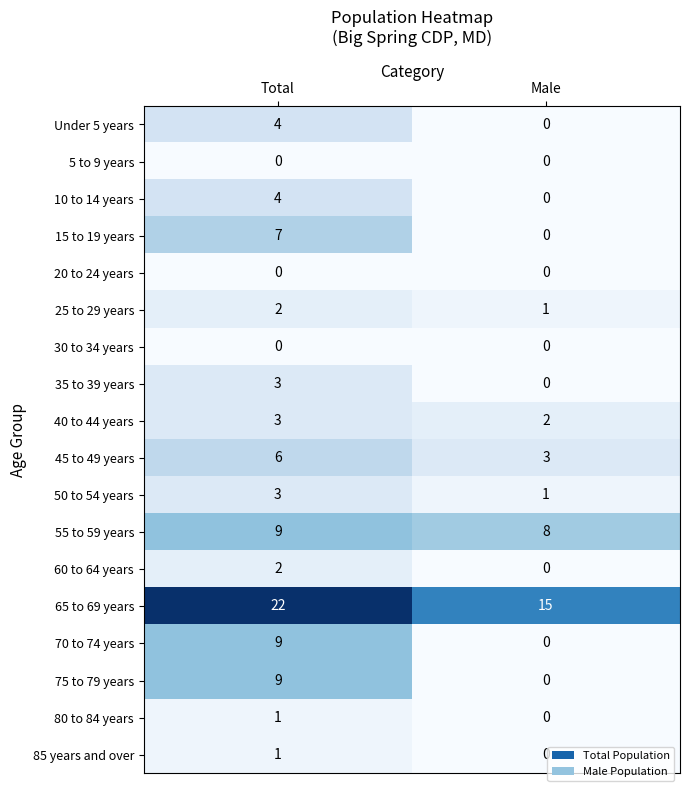

What is the spread (max minus min) of values at Total?

22